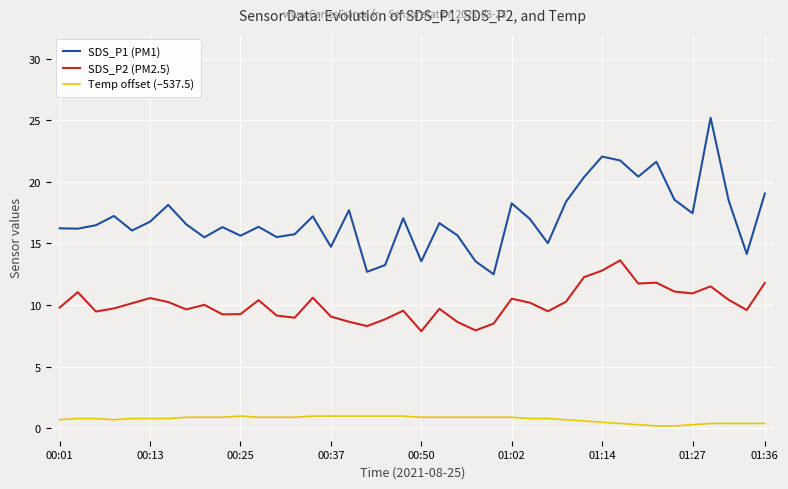

True or false: SDS_P2 (PM2.5) and Temp offset (–537.5) cross at least once.

False